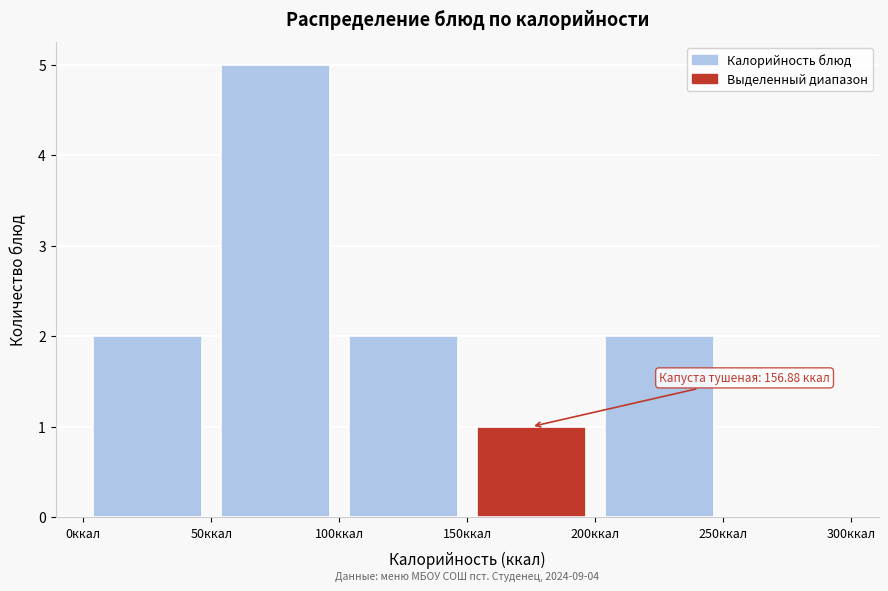

Over which range of the x-axis is the bar tallest?

50 to 100